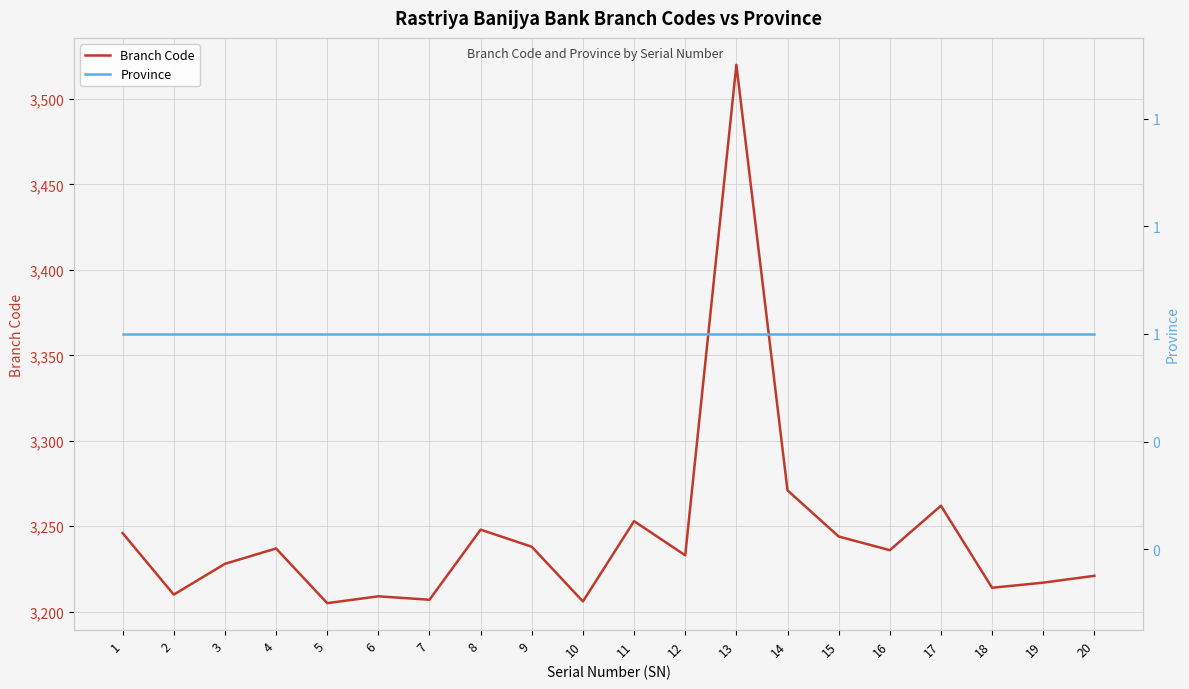

Is the value of Branch Code at 11 greater than the value of Province at 7?

Yes